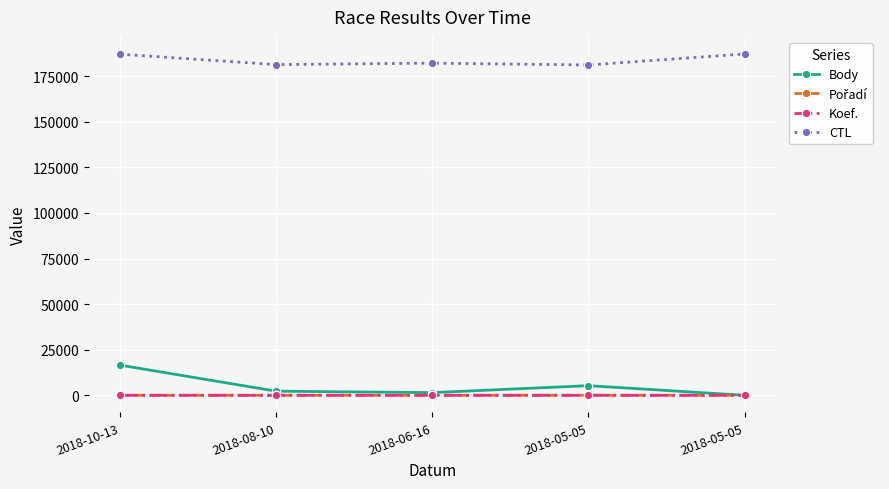

At which label does CTL first exceed 182127?

2018-10-13